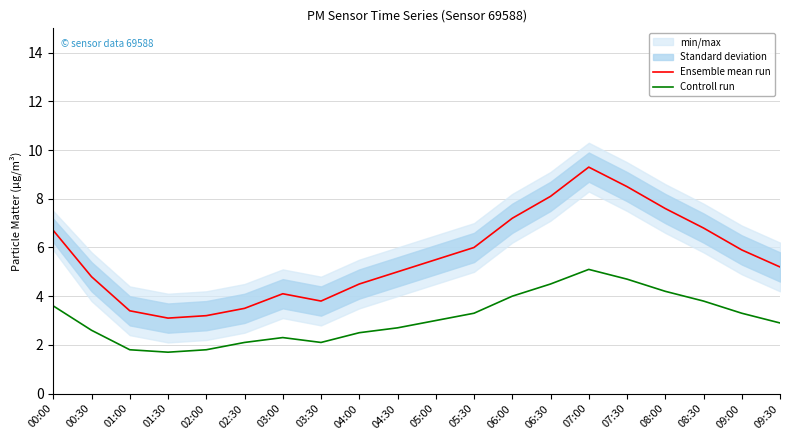

True or false: Controll run and Ensemble mean run cross at least once.

False